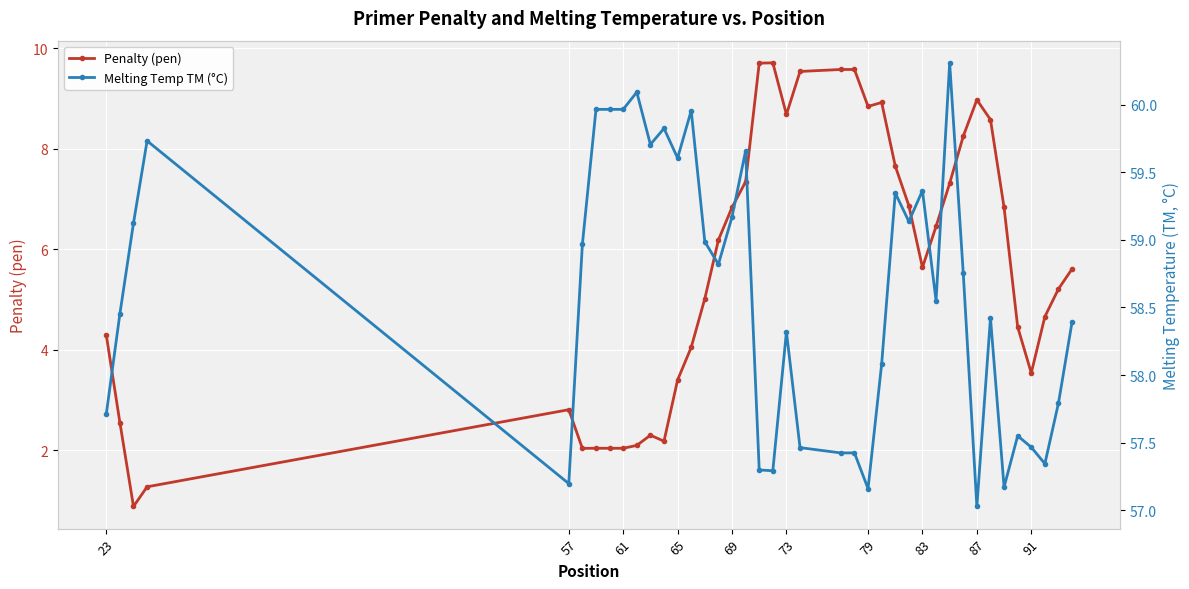

What is the maximum value for Penalty (pen)?

9.7